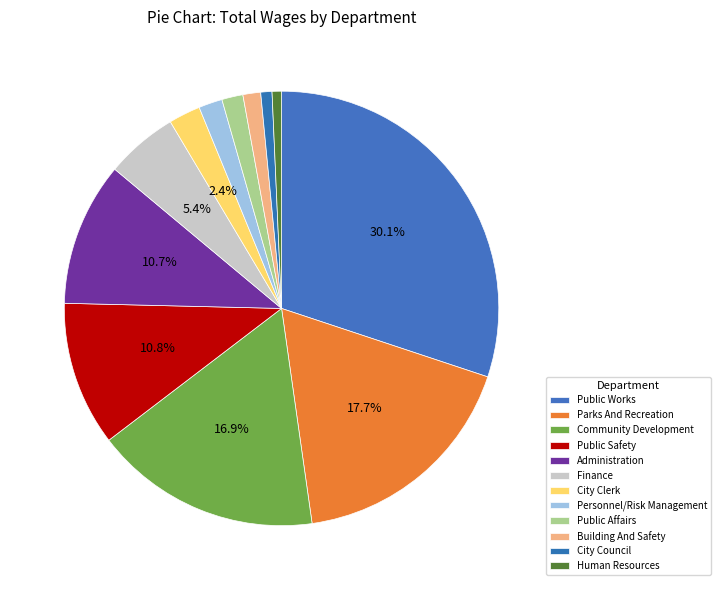

Does any single category account for the majority?

No